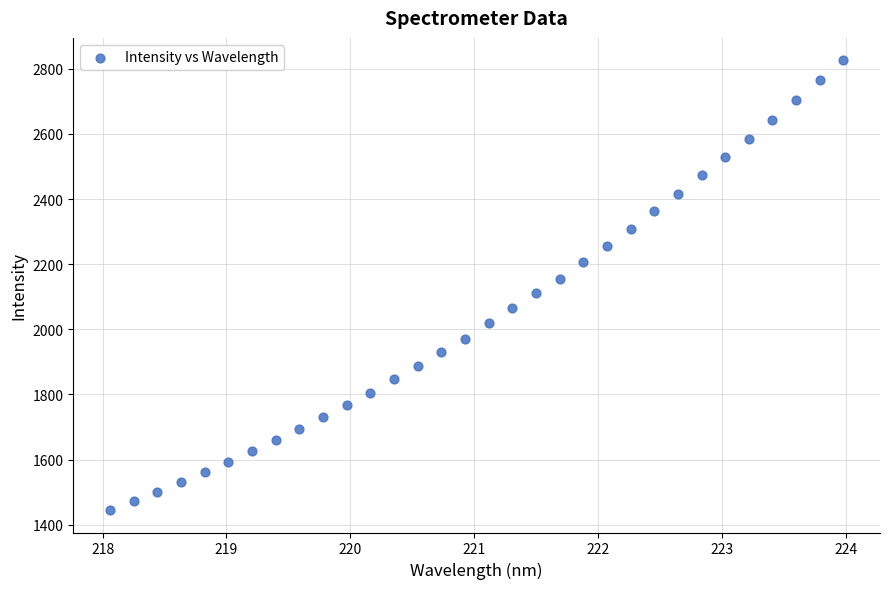

What is the range of X values (max minus min)?

5.9